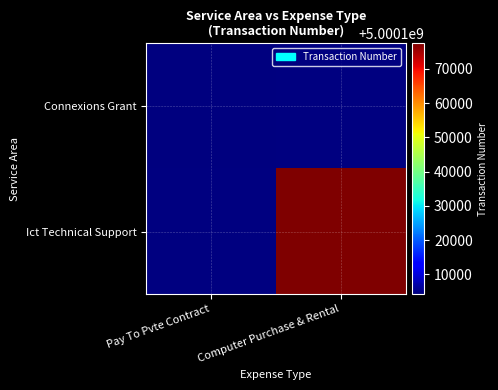

Is the value of Ict Technical Support at Pay To Pvte Contract greater than the value of Connexions Grant at Computer Purchase & Rental?

No